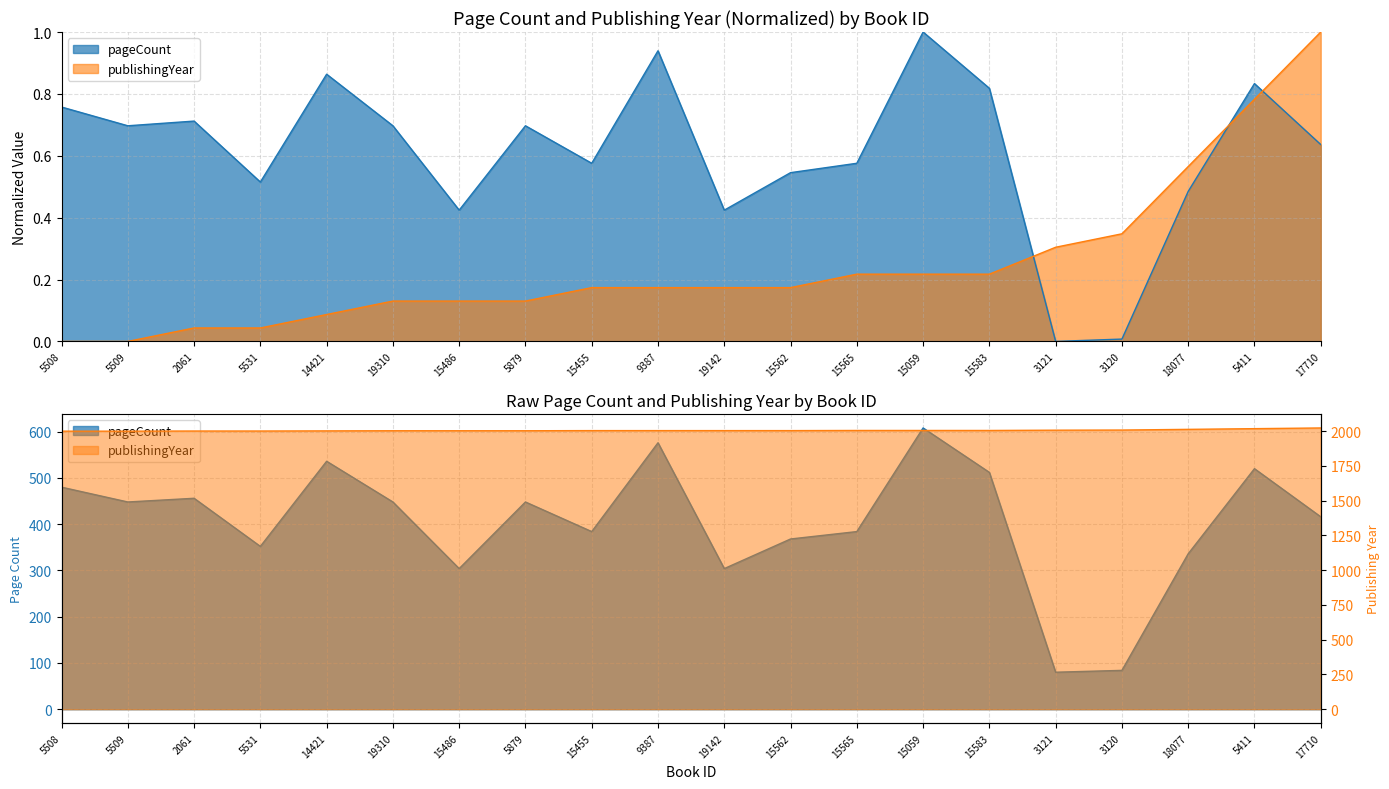

True or false: publishingYear and pageCount intersect in this chart.

False